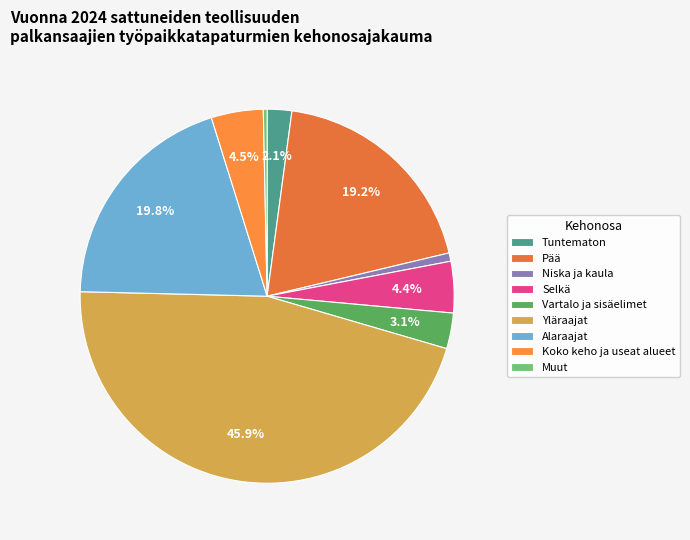

Between Koko keho ja useat alueet and Vartalo ja sisäelimet, which is larger?

Koko keho ja useat alueet